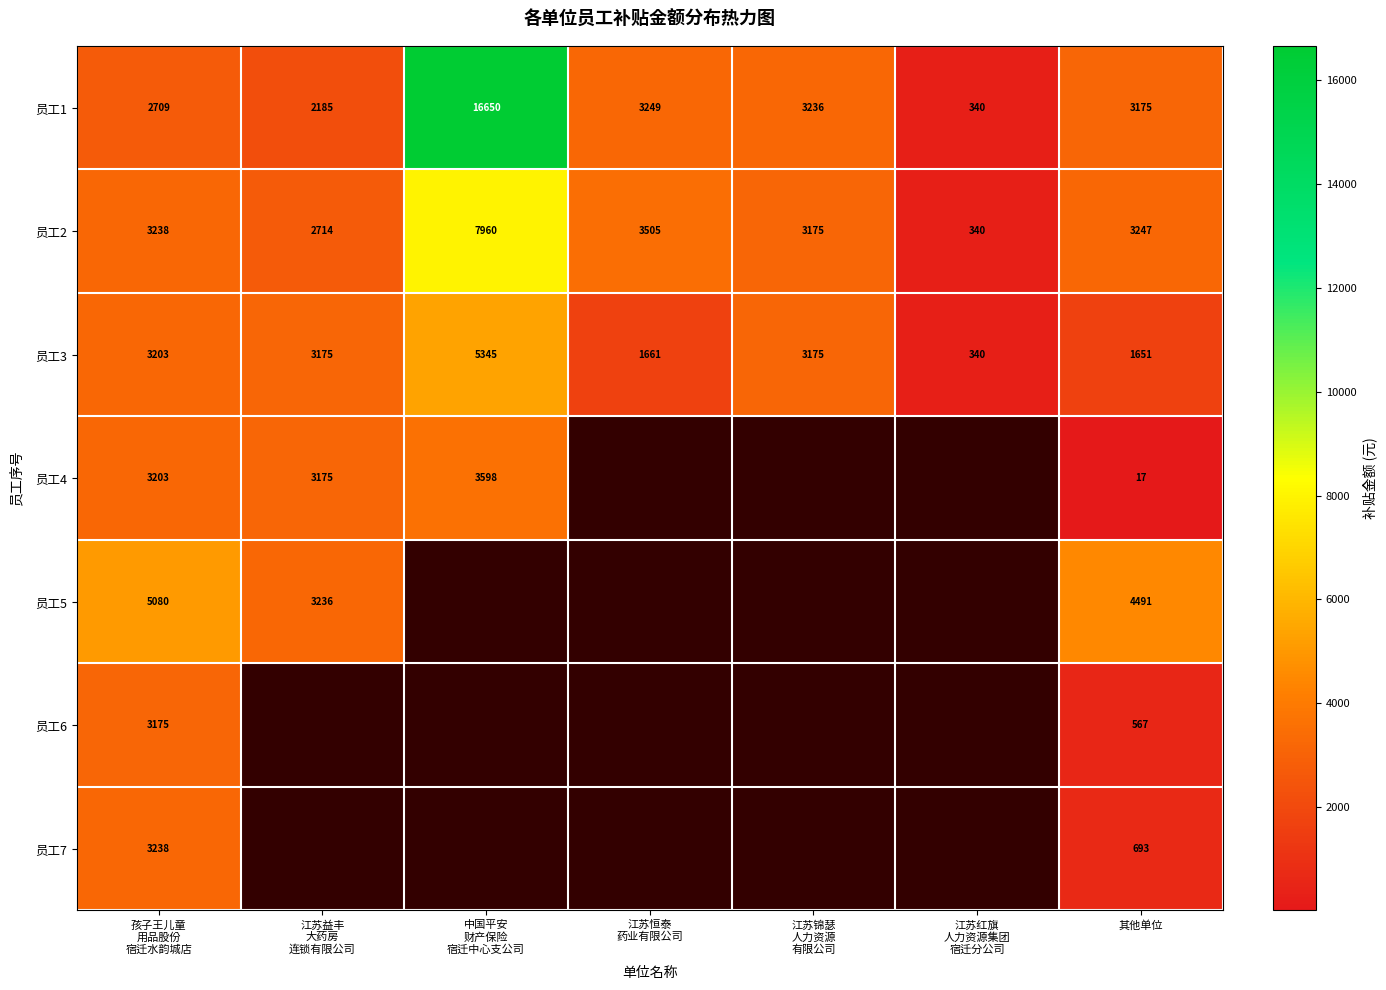

What is the lowest value of the 员工3 series?

340